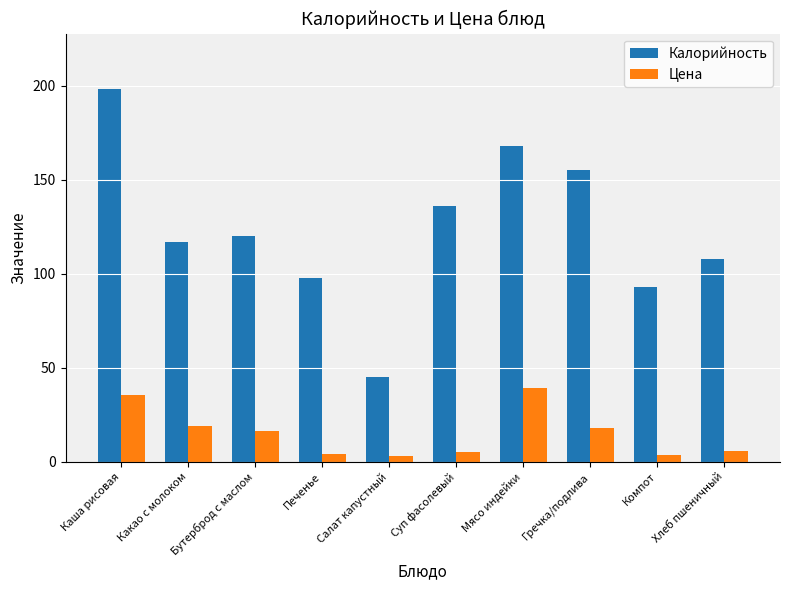

How many groups of bars are there?

10